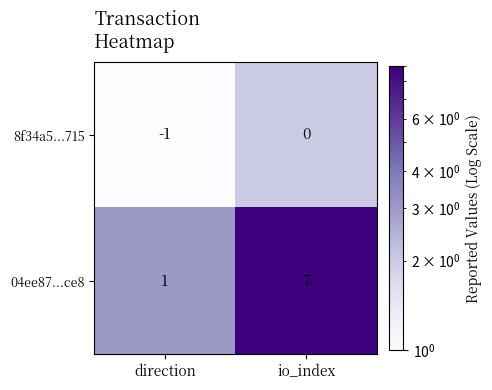

What is the sum of all 04ee87...ce8 values?

8